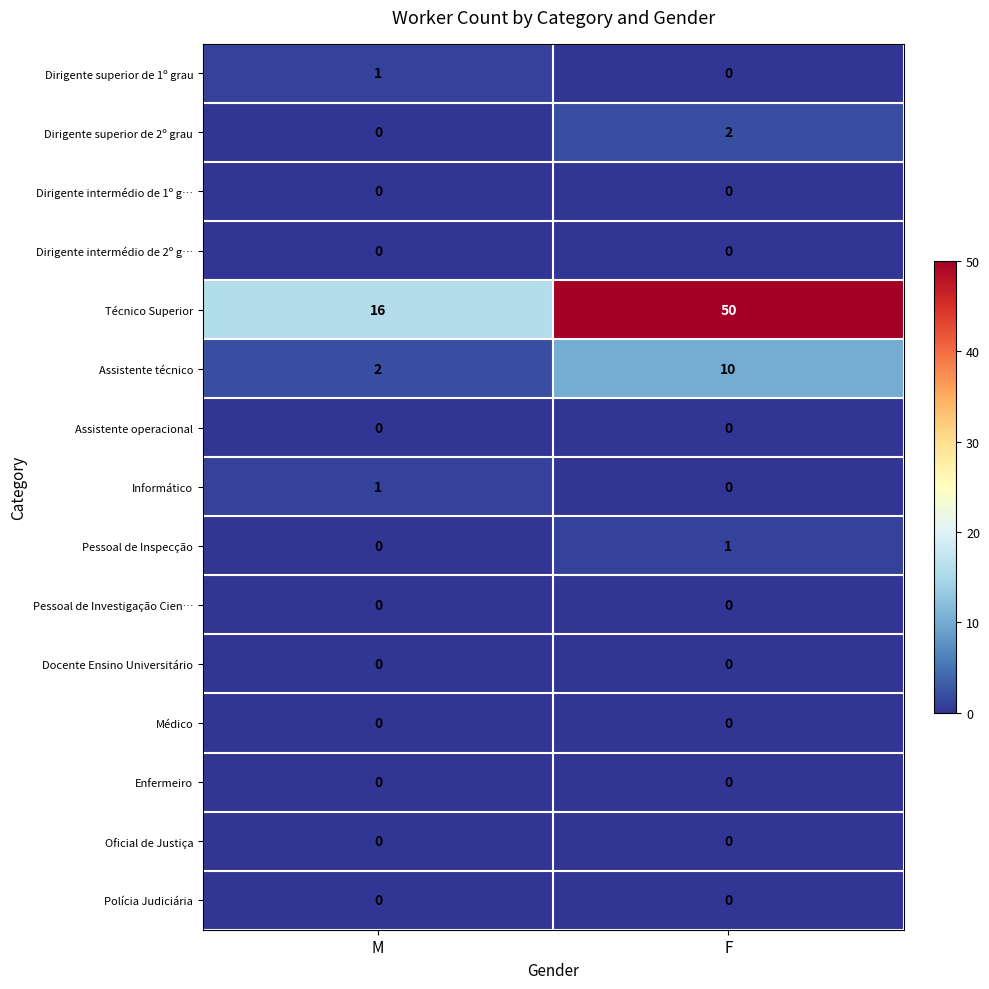

Rank the categories by Dirigente superior de 2º grau value from lowest to highest.

M, F